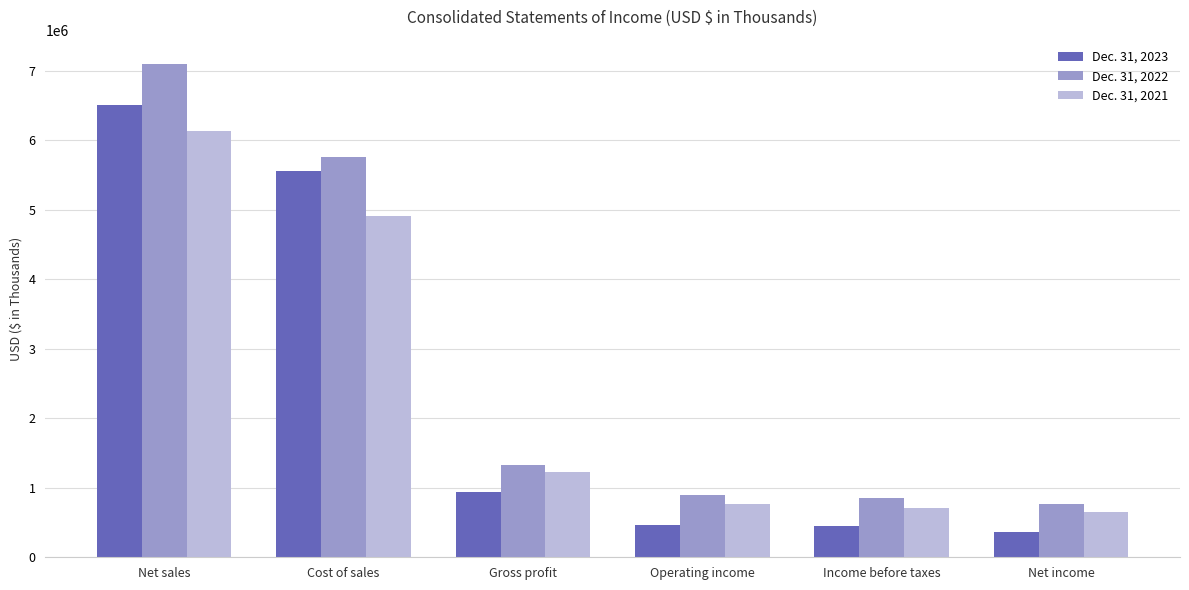

At which category is the sum across all series the highest?

Net sales